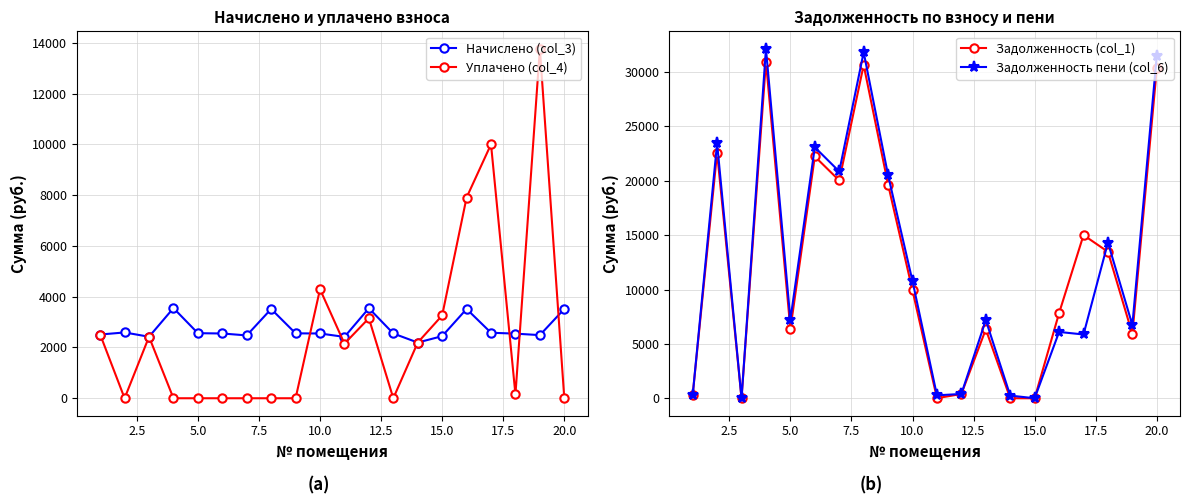

Reading right to left, extract all data points from this chart.

Начислено (col_3): 3515.8	2486.2	2544.8	2579.8	3515.8	2445.3	2193.8	2550.6	3545.1	2416.1	2550.6	2556.4	3515.8	2474.6	2550.6	2562.3	3550.9	2421.9	2591.6	2509.7
Уплачено (col_4): 0.0	13762.5	148.0	10000.0	7904.8	3261.0	2193.2	0.0	3151.2	2149.2	4293.8	0.0	0.0	0.0	0.0	0.0	0.0	2421.9	0.0	2509.7
Задолженность (col_1): 30328.9	5907.6	13468.1	15003.8	7830.6	0.0	0.0	6337.2	393.9	6.1	9910.6	19651.7	30643.9	20028.2	22230.7	6366.4	30949.7	0.0	22587.7	278.9
Задолженность пени (col_6): 31500.8	6736.3	14316.4	5863.7	6097.8	0.0	244.0	7187.4	393.9	268.4	10760.8	20503.8	31815.8	20853.0	23080.9	7220.4	32133.4	0.0	23451.5	278.9